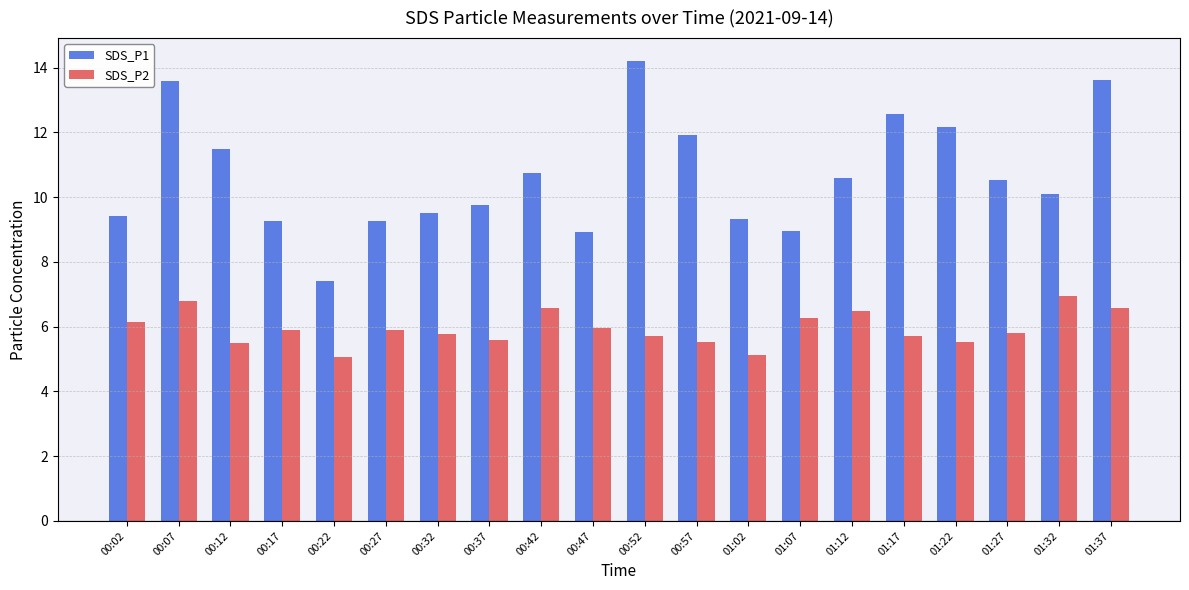

What is the sum of the SDS_P2 values at 00:57 and 00:37?

11.1